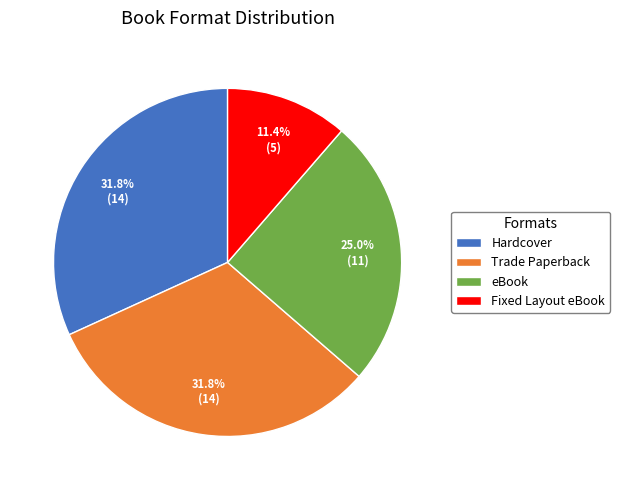

Which slice is the smallest?

Fixed Layout eBook